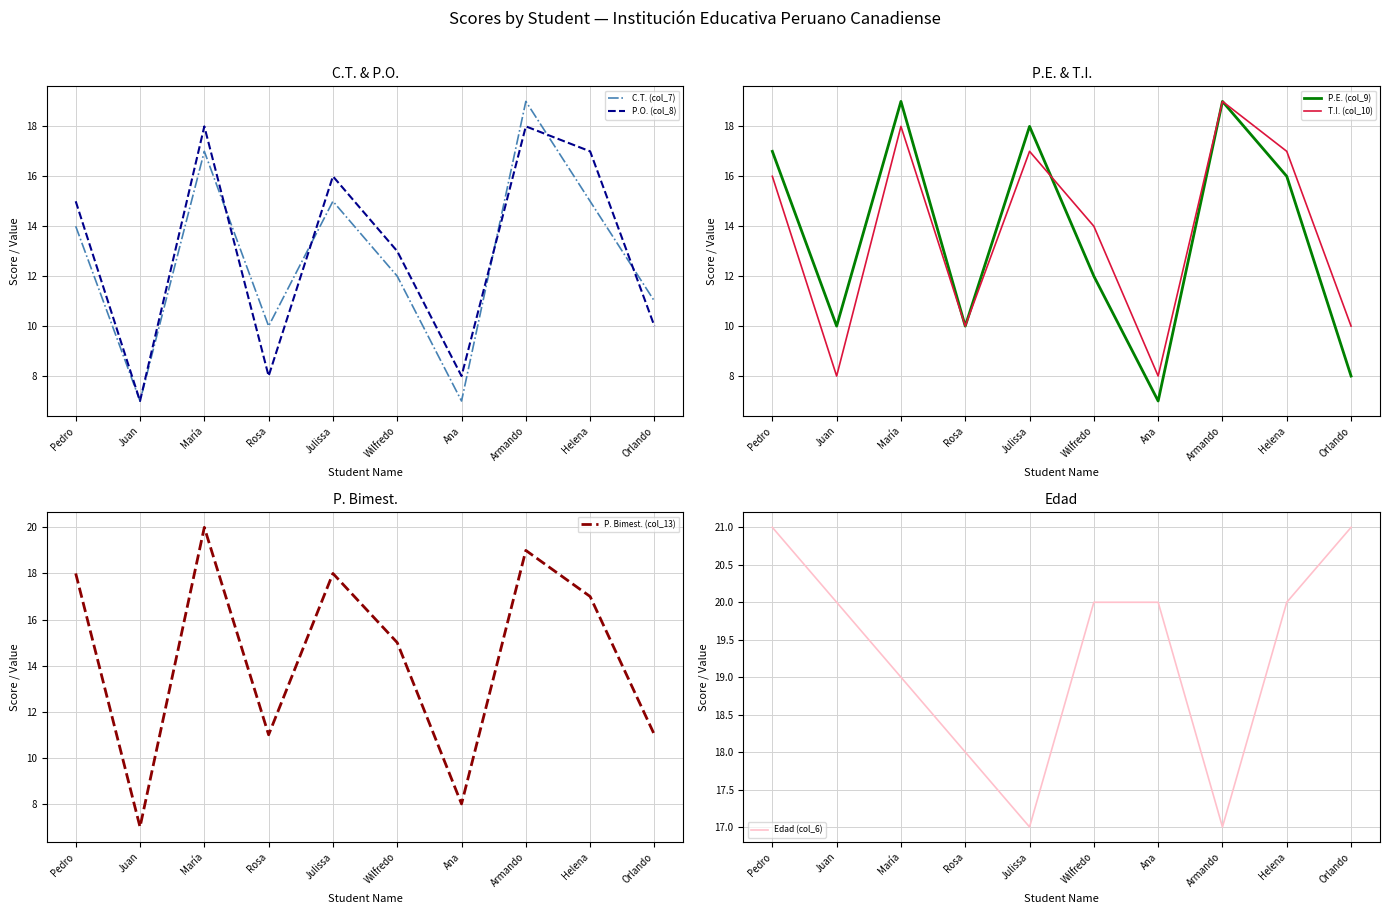

What is the label of the 7th point from the left?

Ana